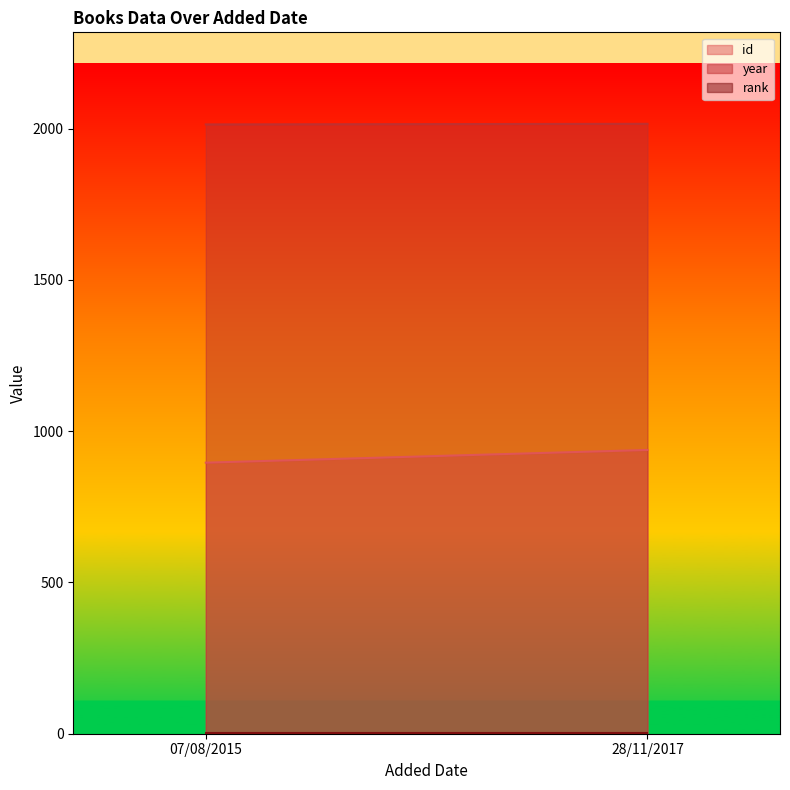

Is the value of id at 07/08/2015 greater than the value of rank at 07/08/2015?

Yes